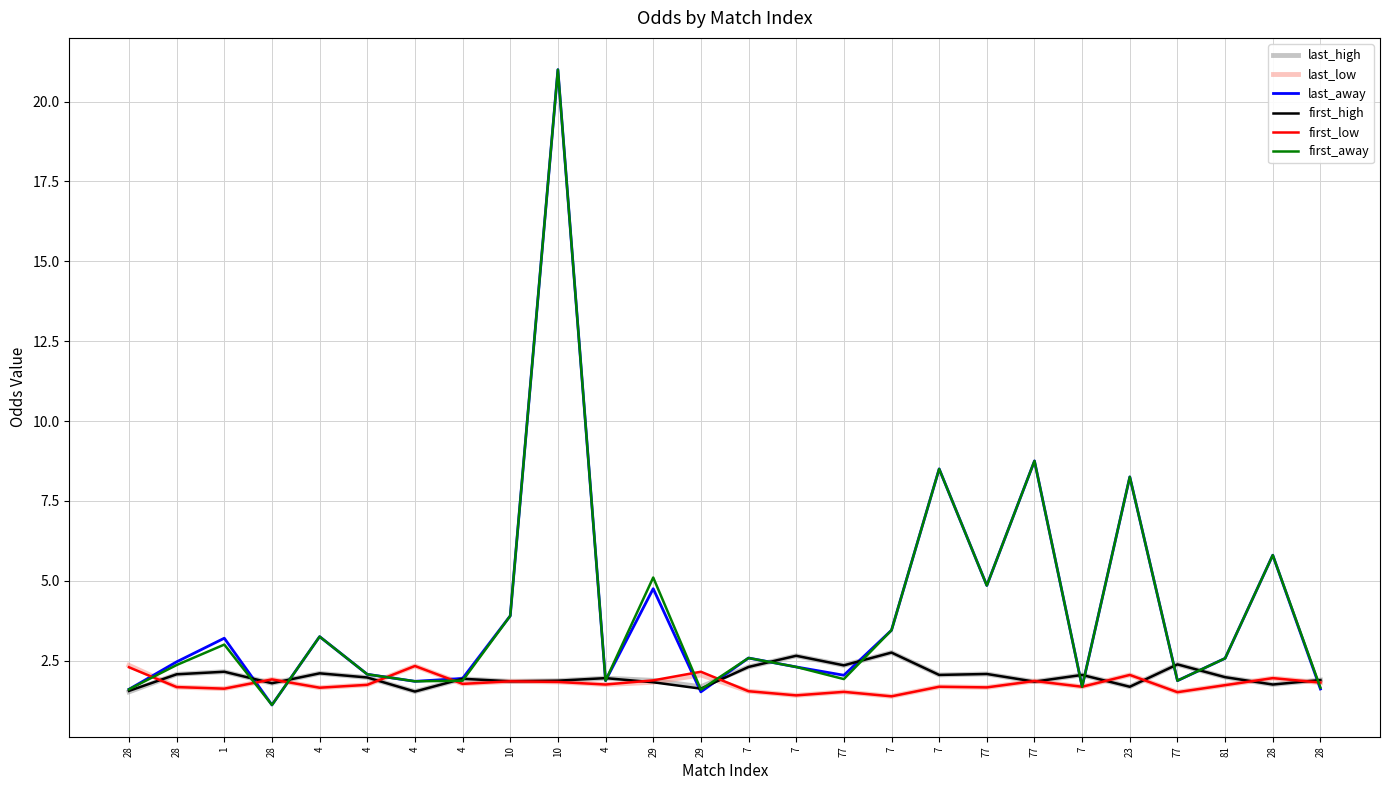

Reading left to right, list all the values displayed in this chart.

last_high: 28=1.5	28=2.1	1=2.1	28=1.8	4=2.1	4=2.0	4=1.5	4=1.9	10=1.9	10=1.9	4=1.9	29=1.9	29=1.7	7=2.3	7=2.6	77=2.4	7=2.8	7=2.0	77=2.1	77=1.8	7=2.0	23=1.7	77=2.4	81=2.0	28=1.8	28=1.9
last_low: 28=2.4	28=1.7	1=1.6	28=1.9	4=1.6	4=1.7	4=2.3	4=1.8	10=1.9	10=1.8	4=1.8	29=1.8	29=2.0	7=1.5	7=1.4	77=1.5	7=1.4	7=1.7	77=1.7	77=1.9	7=1.7	23=2.0	77=1.5	81=1.7	28=1.9	28=1.8
last_away: 28=1.6	28=2.5	1=3.2	28=1.1	4=3.2	4=2.1	4=1.9	4=1.9	10=3.9	10=21.0	4=1.9	29=4.8	29=1.5	7=2.6	7=2.3	77=2.0	7=3.5	7=8.5	77=4.8	77=8.8	7=1.7	23=8.2	77=1.9	81=2.6	28=5.8	28=1.6
first_high: 28=1.6	28=2.1	1=2.1	28=1.8	4=2.1	4=2.0	4=1.5	4=1.9	10=1.9	10=1.9	4=1.9	29=1.8	29=1.6	7=2.3	7=2.6	77=2.4	7=2.8	7=2.0	77=2.1	77=1.8	7=2.0	23=1.7	77=2.4	81=2.0	28=1.8	28=1.9
first_low: 28=2.3	28=1.7	1=1.6	28=1.9	4=1.6	4=1.7	4=2.3	4=1.8	10=1.9	10=1.8	4=1.8	29=1.9	29=2.1	7=1.5	7=1.4	77=1.5	7=1.4	7=1.7	77=1.7	77=1.9	7=1.7	23=2.0	77=1.5	81=1.7	28=1.9	28=1.8
first_away: 28=1.6	28=2.4	1=3.0	28=1.1	4=3.2	4=2.1	4=1.9	4=1.9	10=3.9	10=21.0	4=1.9	29=5.1	29=1.6	7=2.6	7=2.3	77=1.9	7=3.5	7=8.5	77=4.8	77=8.8	7=1.7	23=8.2	77=1.9	81=2.6	28=5.8	28=1.6